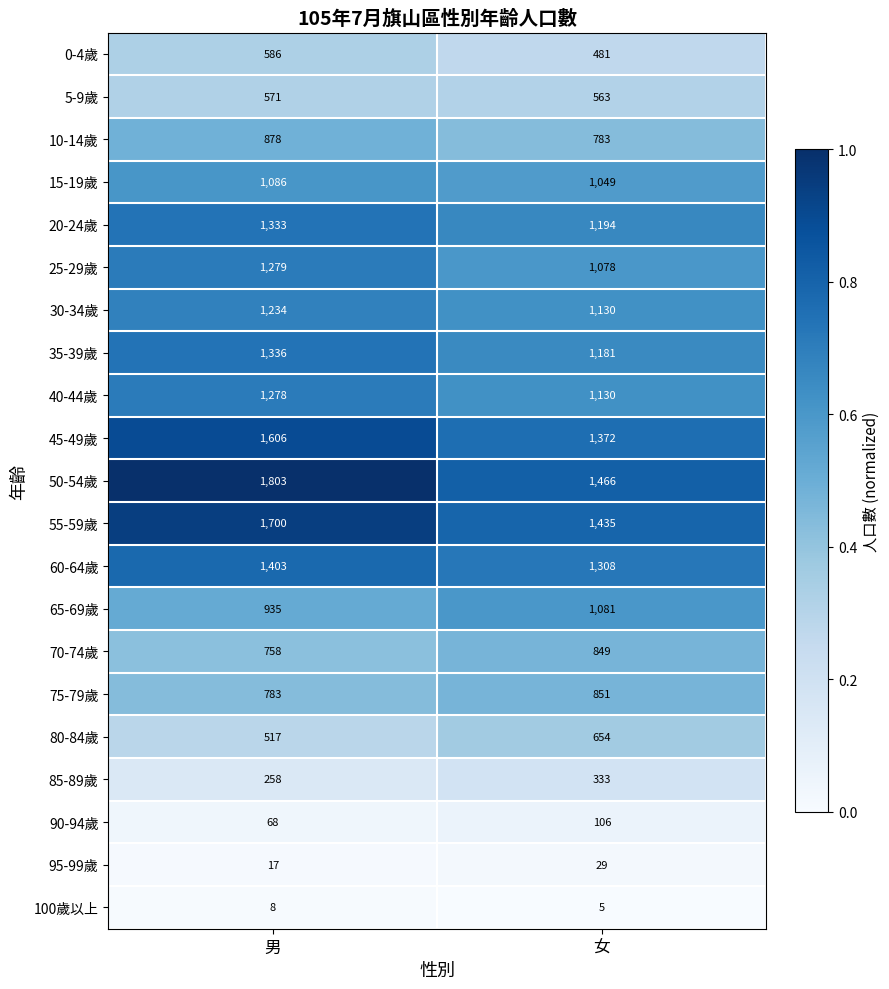

Between 男 and 女, which series saw the biggest shift?

50-54歲